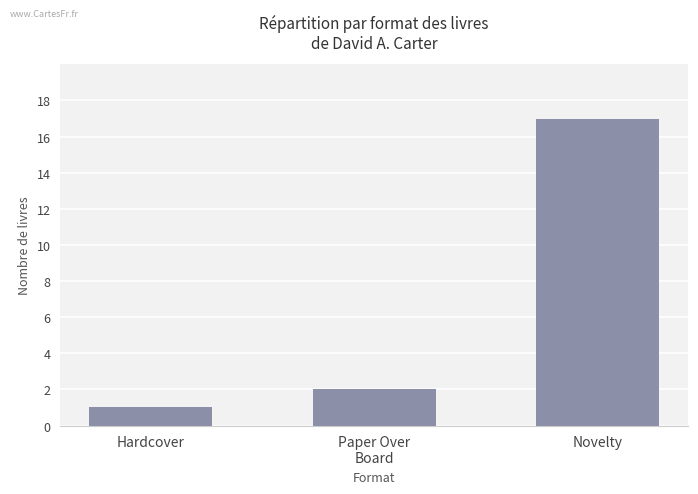

What is the maximum value shown in the chart?

17